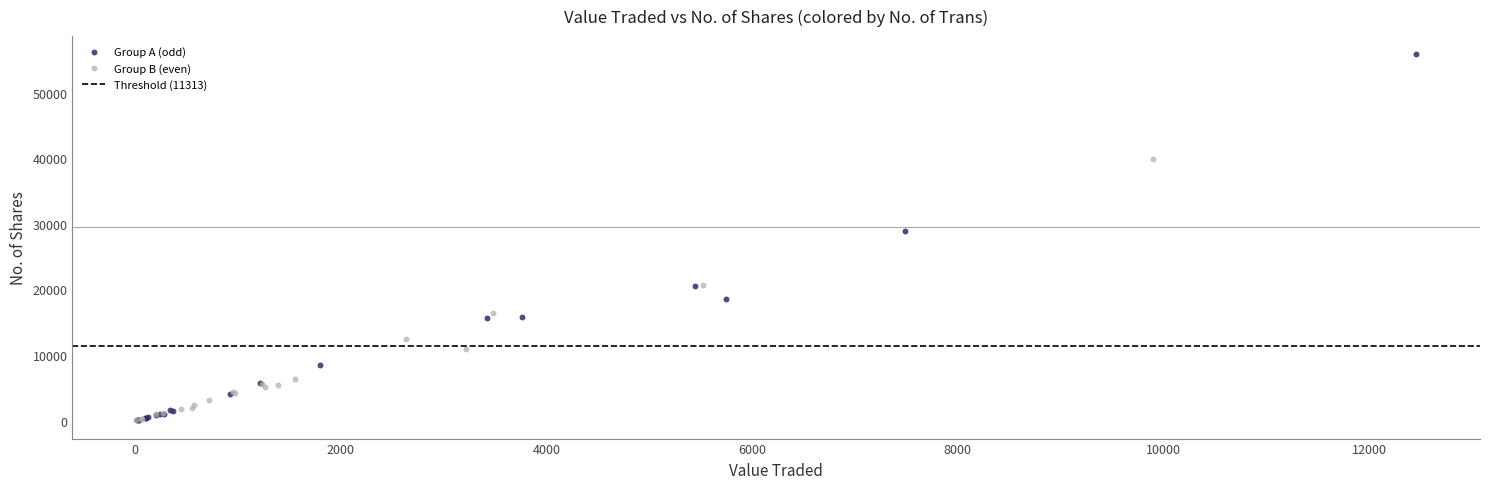

Which series reaches the maximum Y coordinate?

Group A (odd)